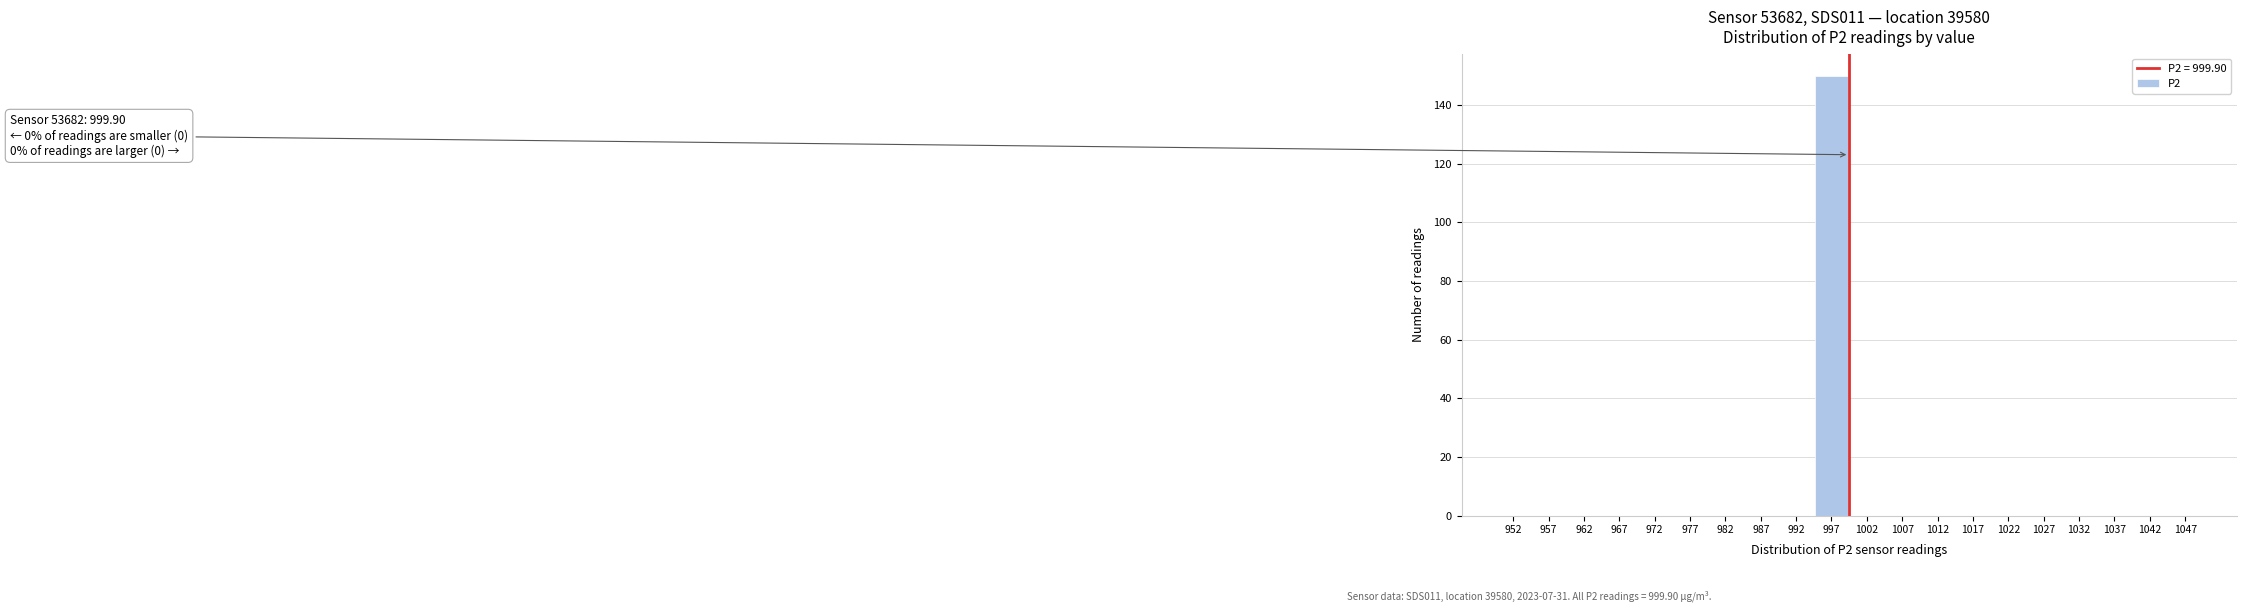

Over which range of the x-axis is the bar tallest?

994.9 to 999.9